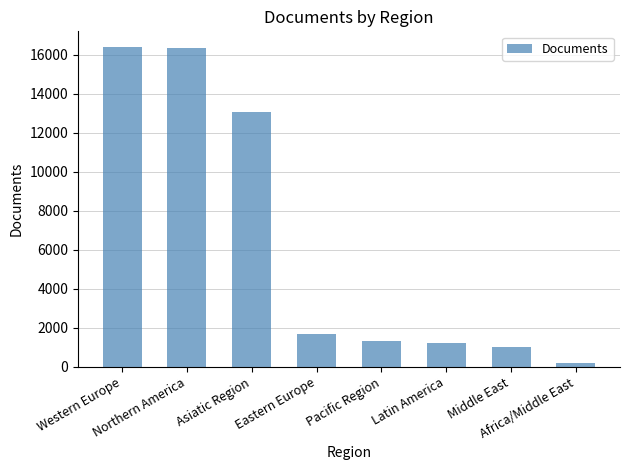

What is the sum of all values?

51176